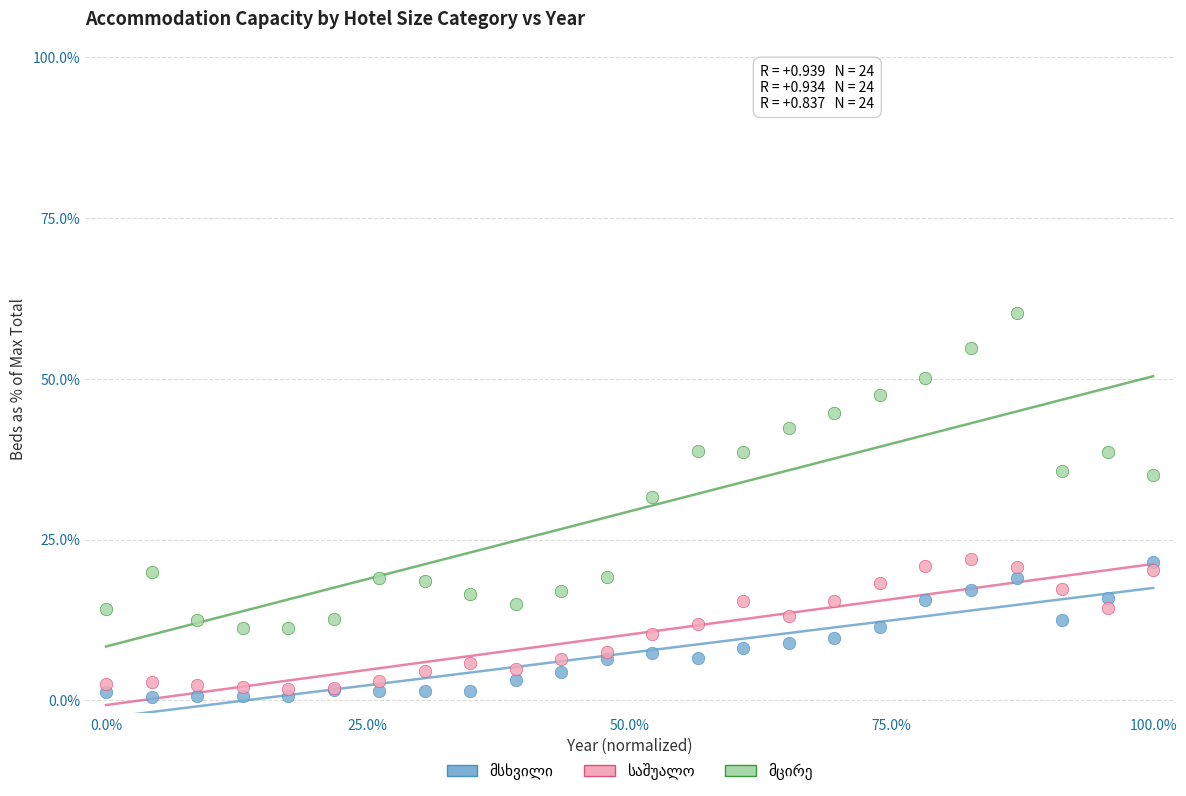

Across all series, what Y value is closest to 30?

31.6